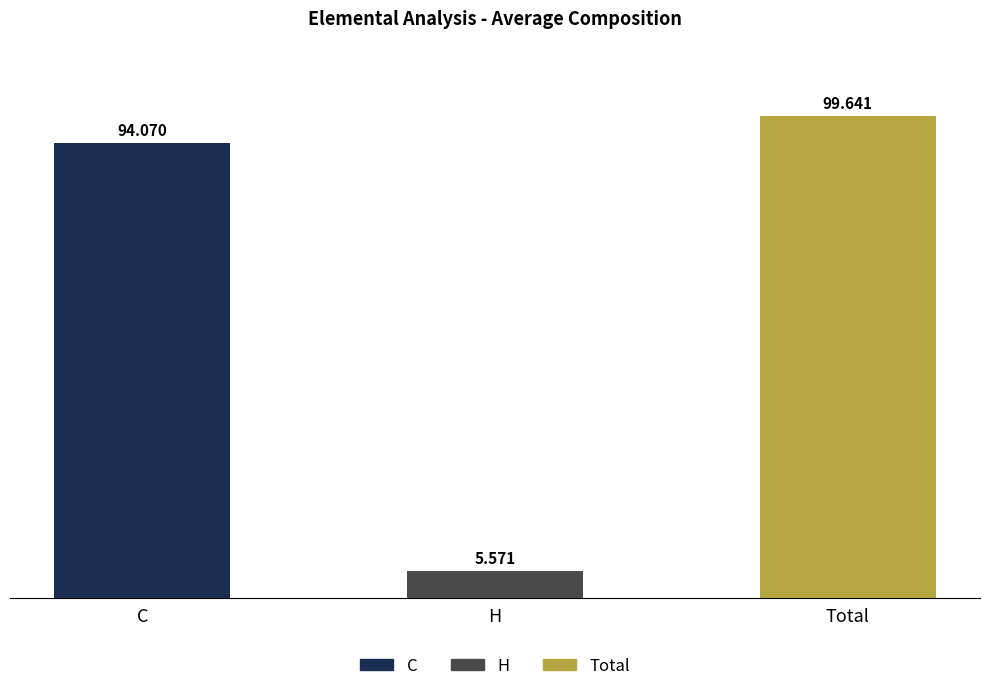

How many bars are there in total?

3